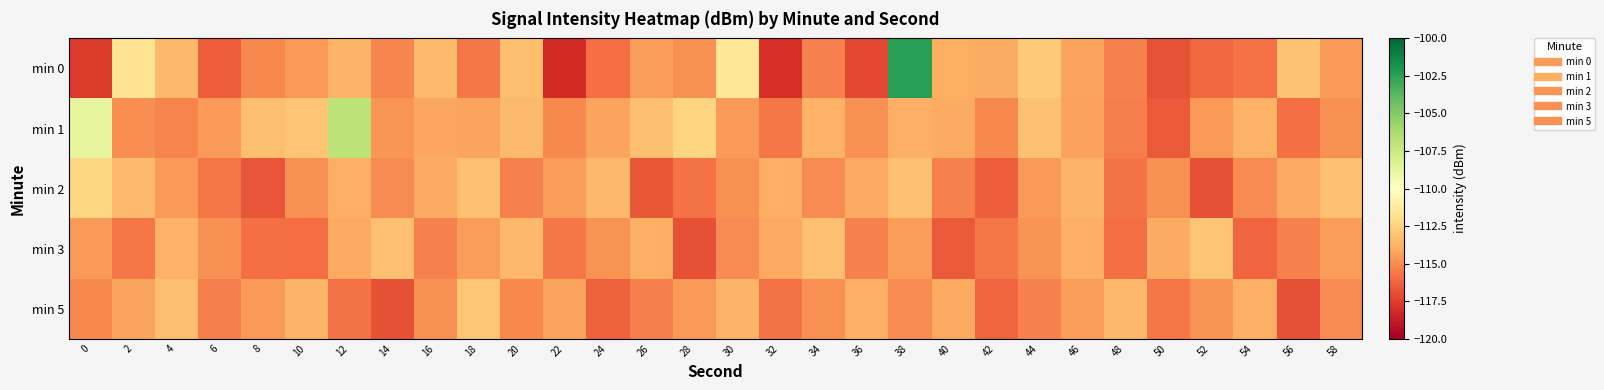

Between 0 and 44, which is larger?

44